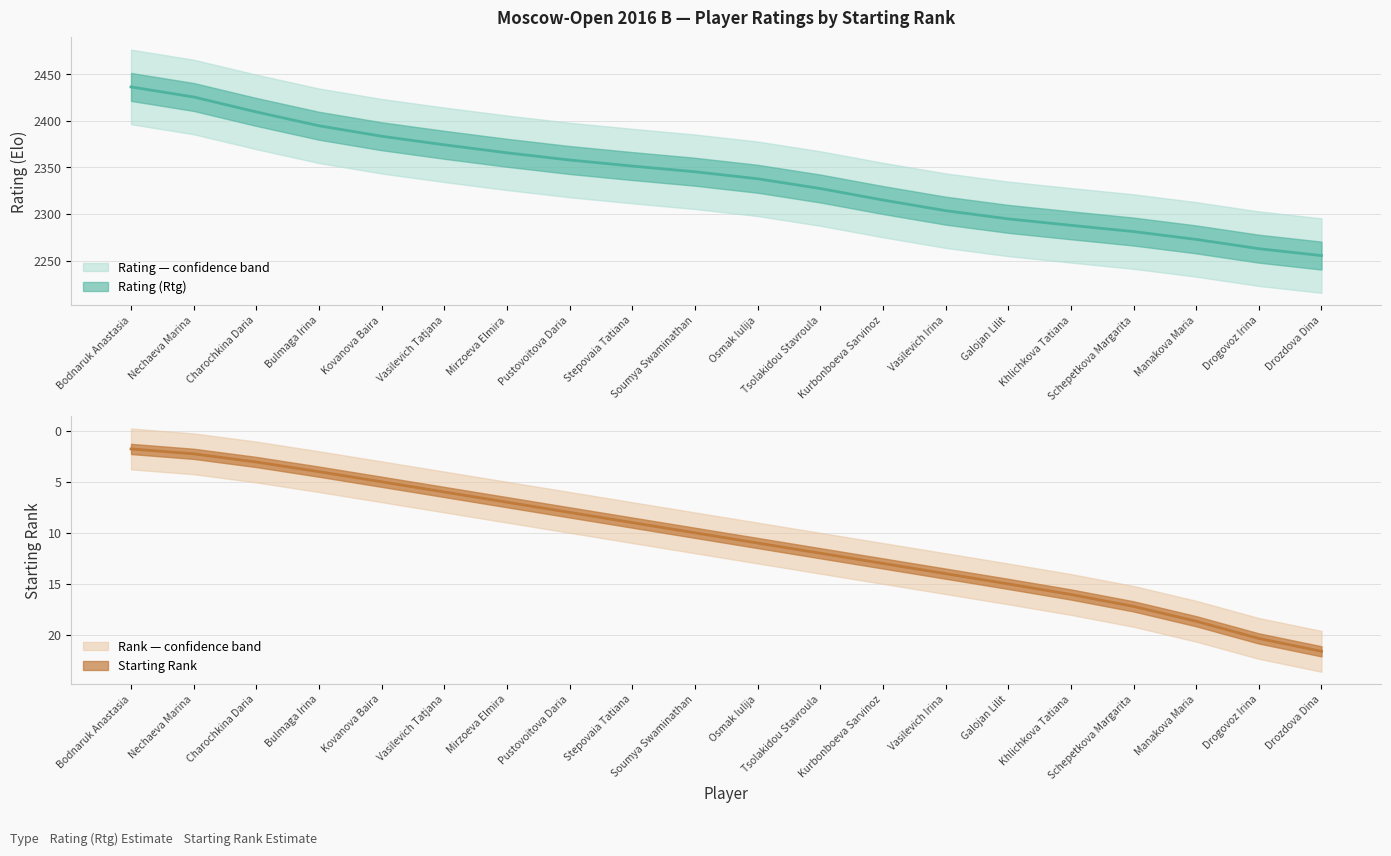

The value of Starting Rank at Drogovoz Irina is 5.3. True or false?

False